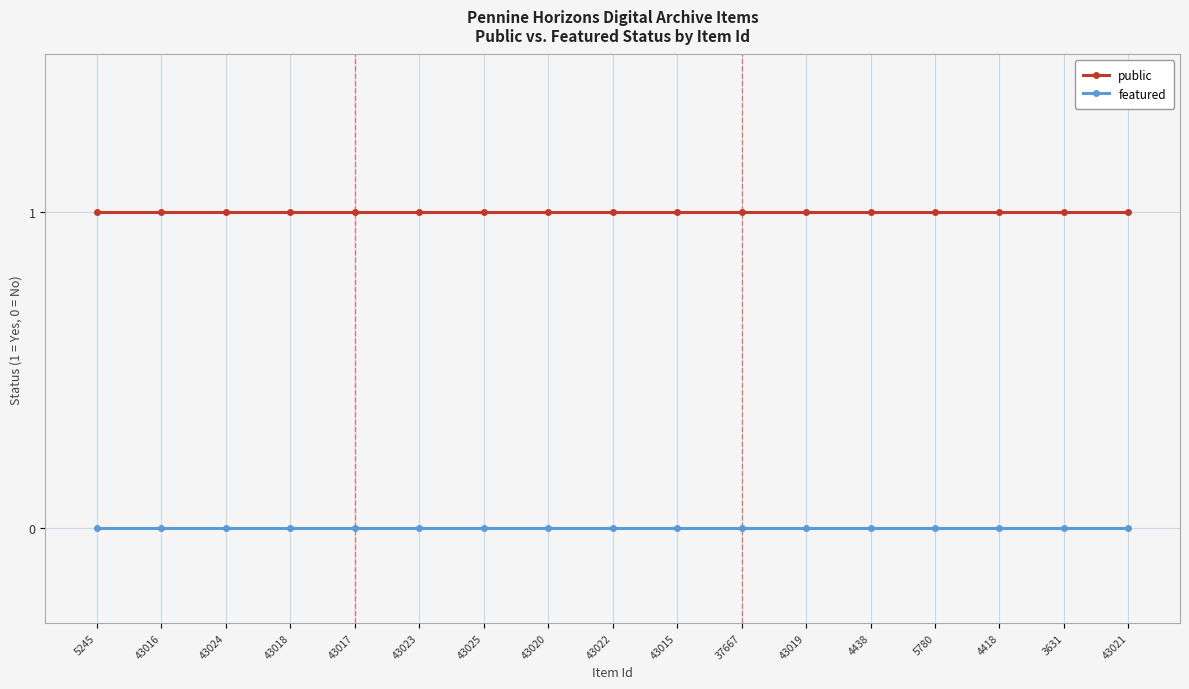

The public series shows 2 at 43021. True or false?

False